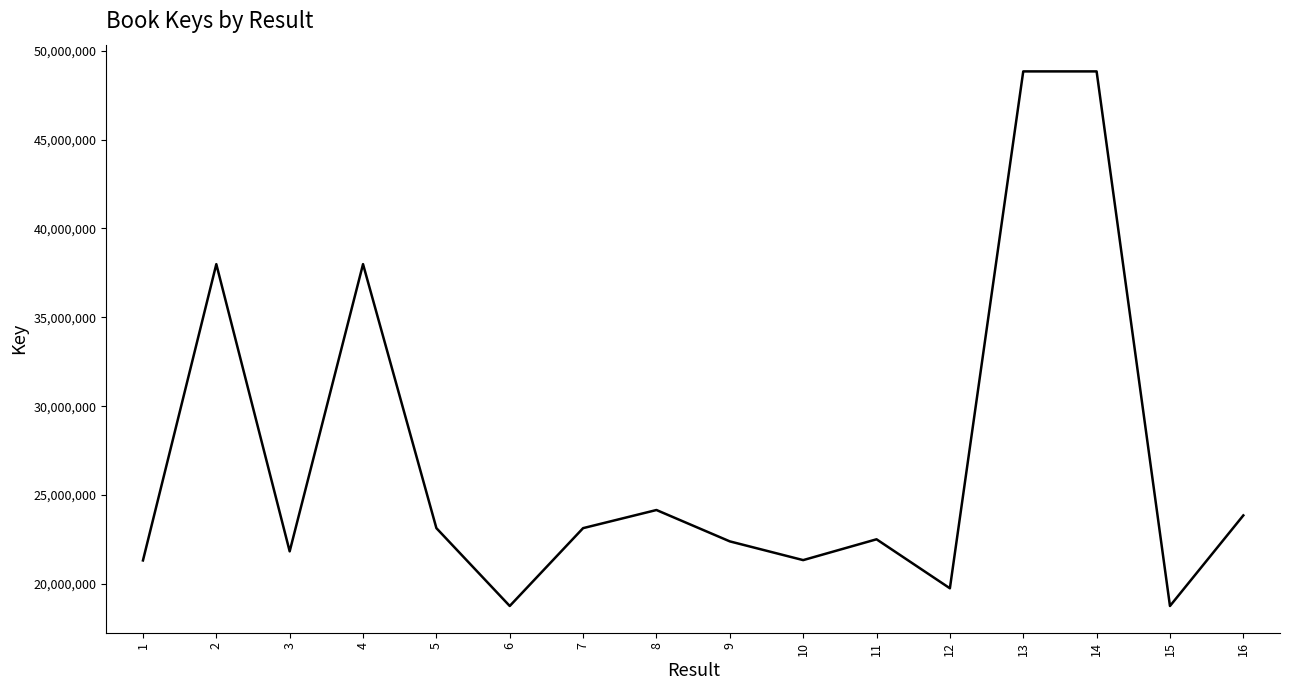

Count the number of categories in the chart.

16